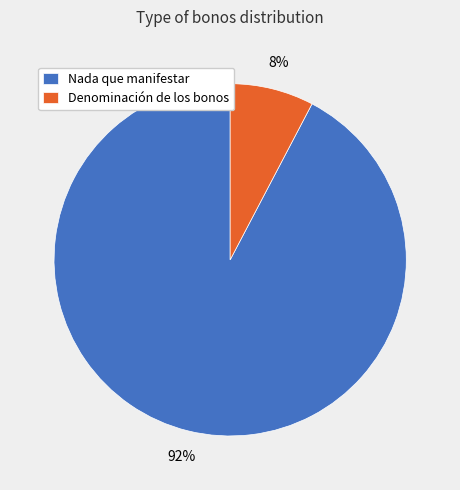

To the nearest percent, what portion does Nada que manifestar represent?

92%